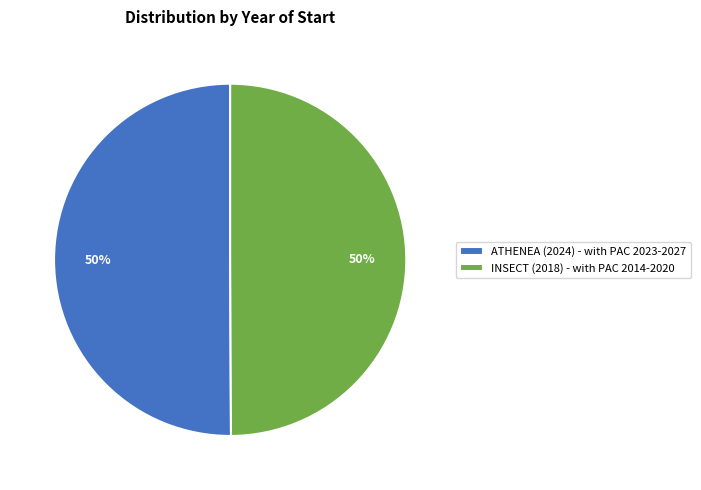

True or false: INSECT (2018) - with PAC 2014-2020 accounts for 42% of the total.

False